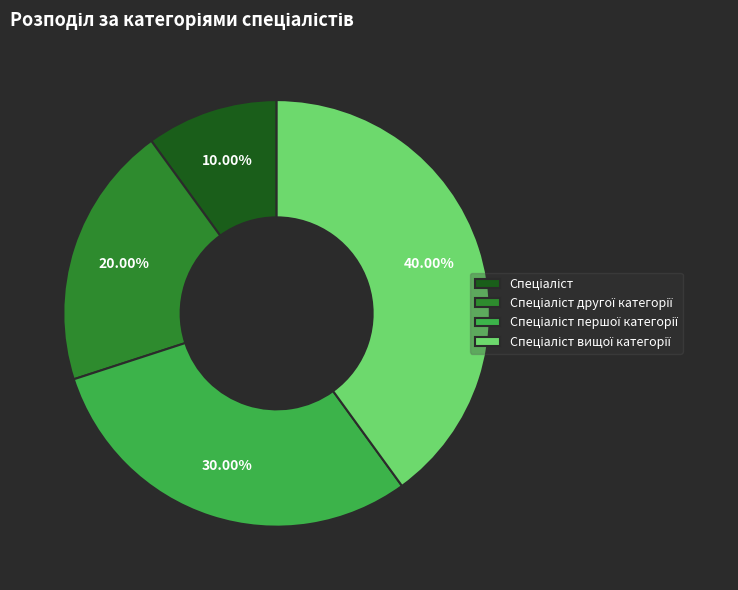

To the nearest percent, what is the difference between the largest and smallest slice percentages?

30%